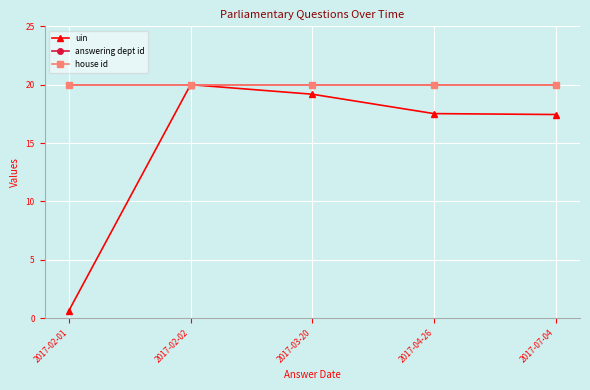

What is the value of the answering dept id point at the 5th from the left?

20.0